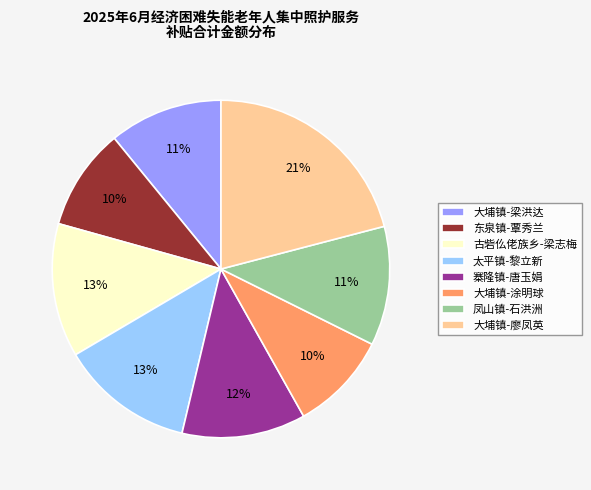

Which category has the biggest portion of the pie?

大埔镇-廖凤英